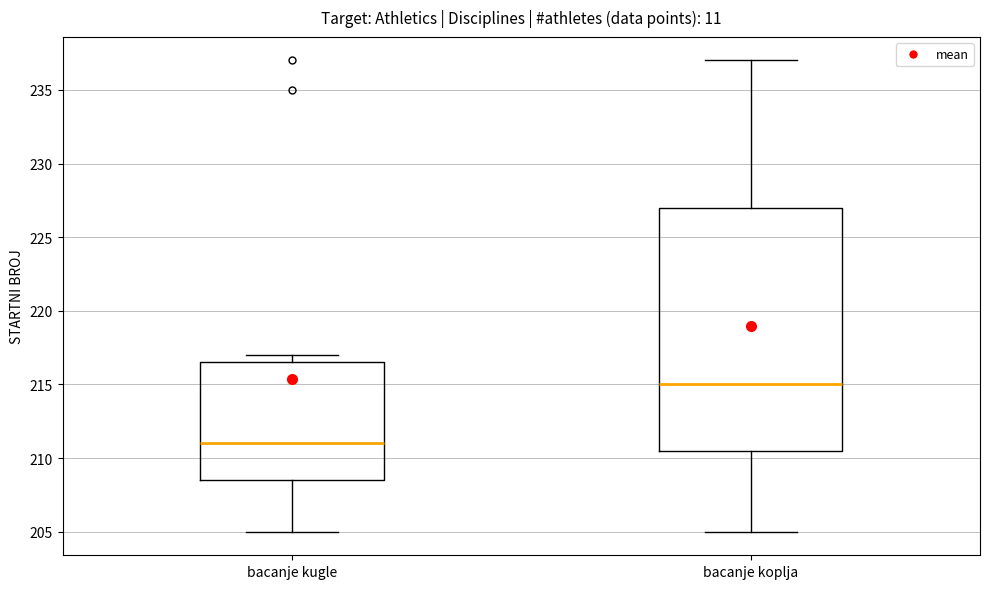

Which box is the tallest, from its lower edge to its upper edge?

bacanje koplja